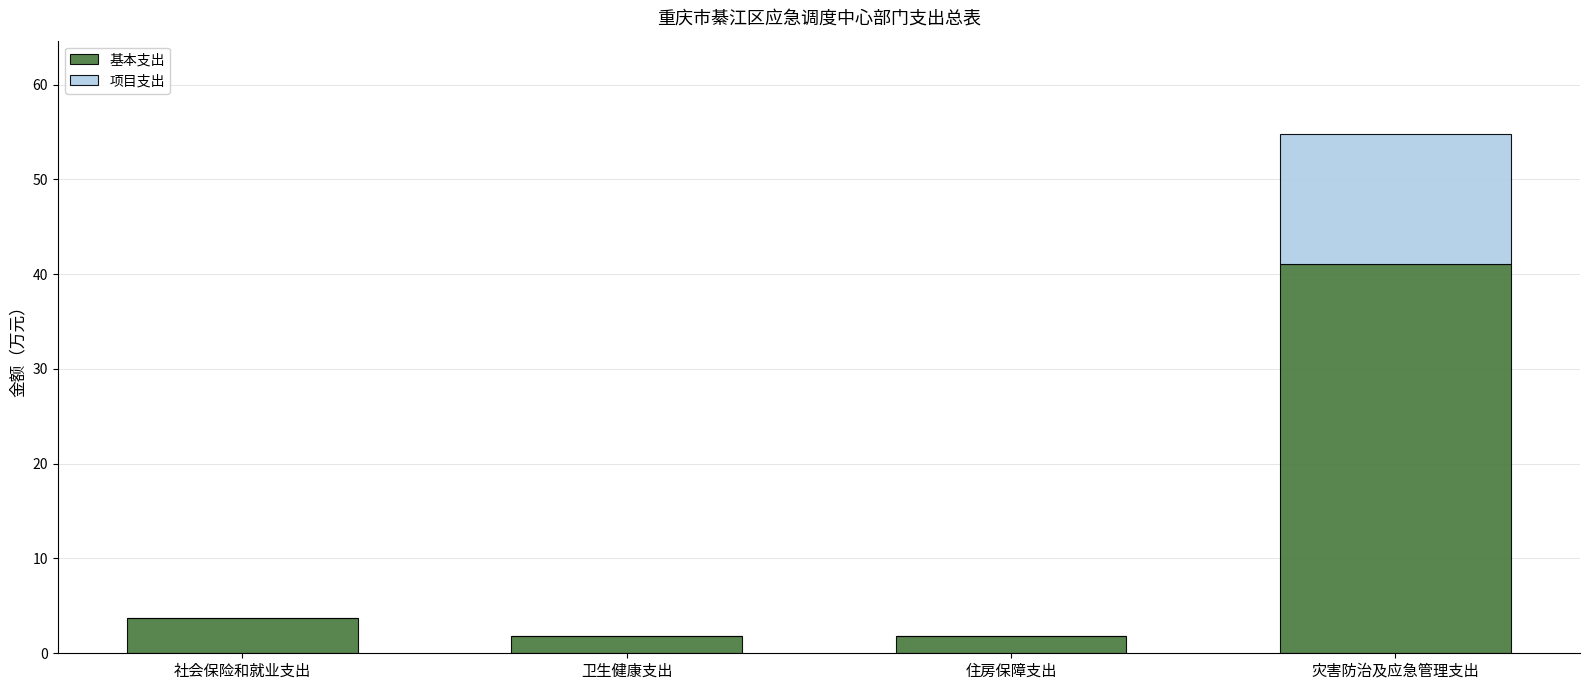

At which category is the sum across all series the highest?

灾害防治及应急管理支出